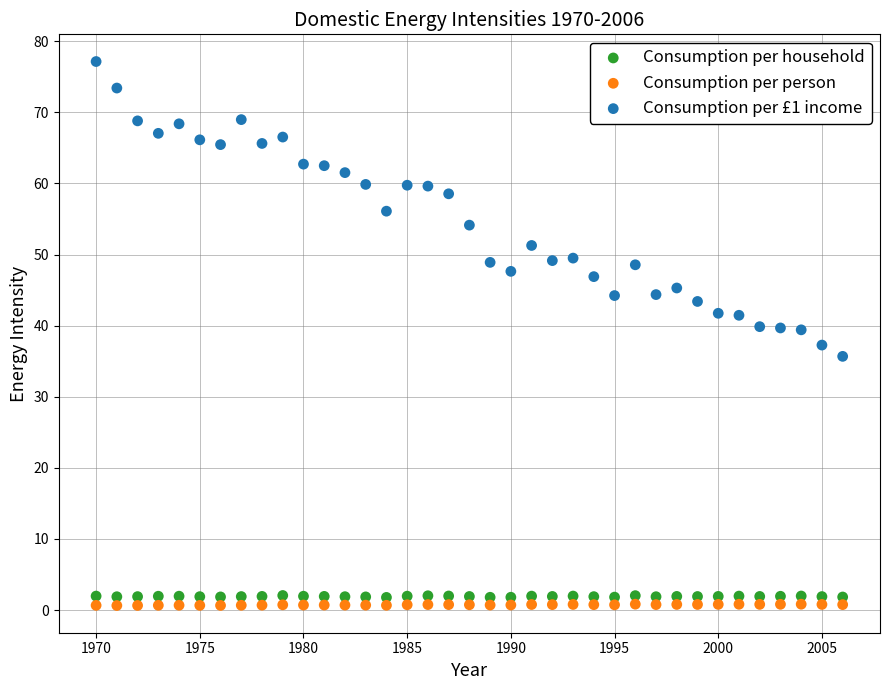

Which series has the widest spread of Y values?

Consumption per £1 income